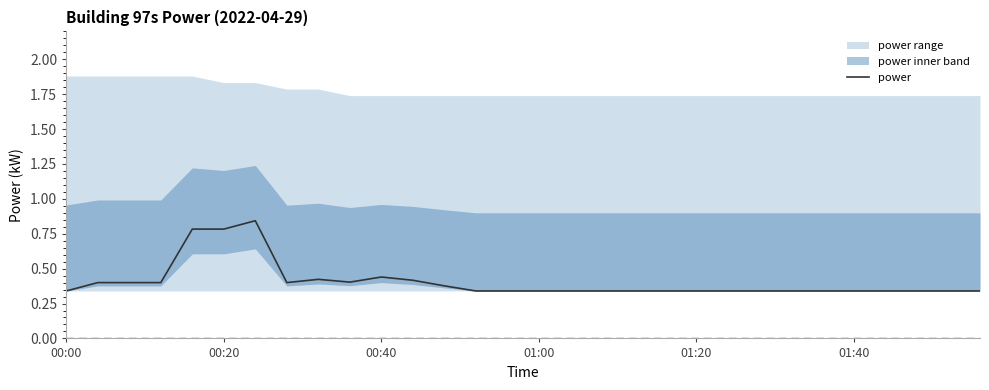

True or false: the data shows 0.3 at 14.

True